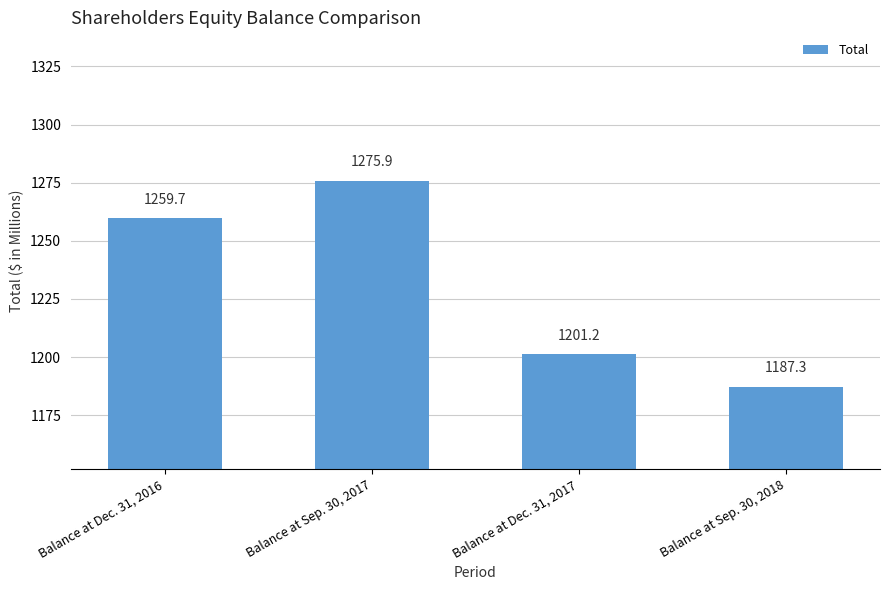

What is the value of the 4th bar from the left?

1187.3